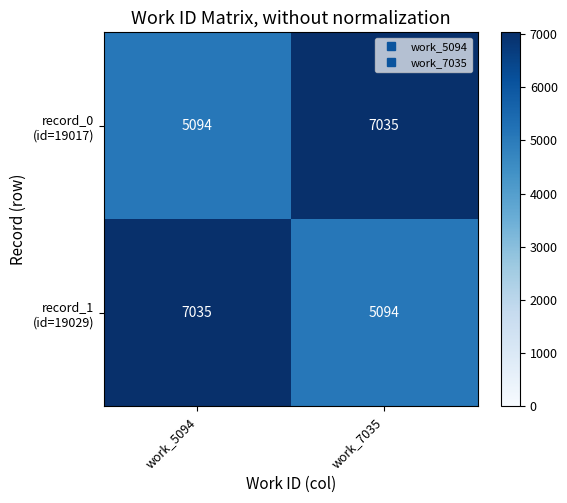

What is the total value across all series at work_5094?

12129